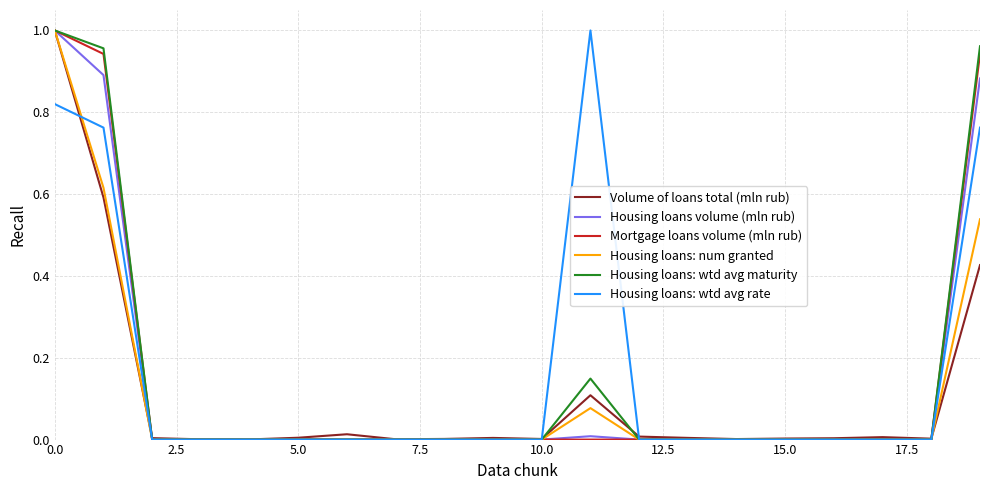

Reading right to left, list all the values displayed in this chart.

Volume of loans total (mln rub): 0.4	0.0	0.0	0.0	0.0	0.0	0.0	0.0	0.1	0.0	0.0	0.0	0.0	0.0	0.0	0.0	0.0	0.0	0.6	1.0
Housing loans volume (mln rub): 0.9	0.0	0.0	0.0	0.0	0.0	0.0	0.0	0.0	0.0	0.0	0.0	0.0	0.0	0.0	0.0	0.0	0.0	0.9	1.0
Mortgage loans volume (mln rub): 0.9	0.0	0.0	0.0	0.0	0.0	0.0	0.0	0.0	0.0	0.0	0.0	0.0	0.0	0.0	0.0	0.0	0.0	0.9	1.0
Housing loans: num granted: 0.5	0.0	0.0	0.0	0.0	0.0	0.0	0.0	0.1	0.0	0.0	0.0	0.0	0.0	0.0	0.0	0.0	0.0	0.6	1.0
Housing loans: wtd avg maturity: 1.0	0.0	0.0	0.0	0.0	0.0	0.0	0.0	0.1	0.0	0.0	0.0	0.0	0.0	0.0	0.0	0.0	0.0	1.0	1.0
Housing loans: wtd avg rate: 0.8	0.0	0.0	0.0	0.0	0.0	0.0	0.0	1.0	0.0	0.0	0.0	0.0	0.0	0.0	0.0	0.0	0.0	0.8	0.8